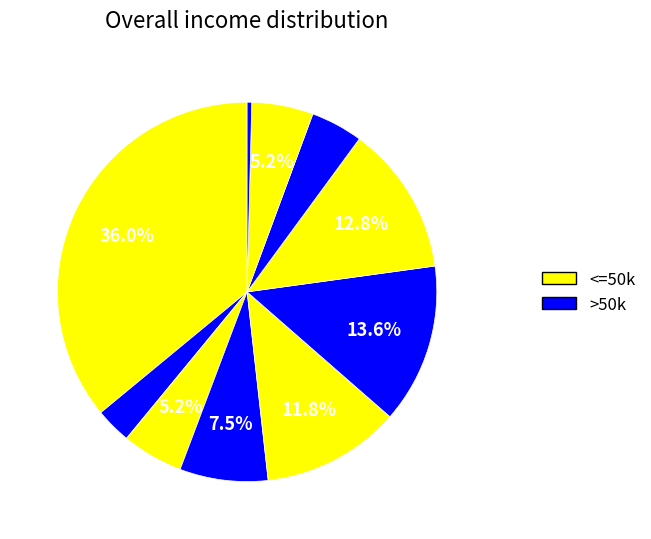

To the nearest percent, what is the difference between the largest and smallest slice percentages?

36%